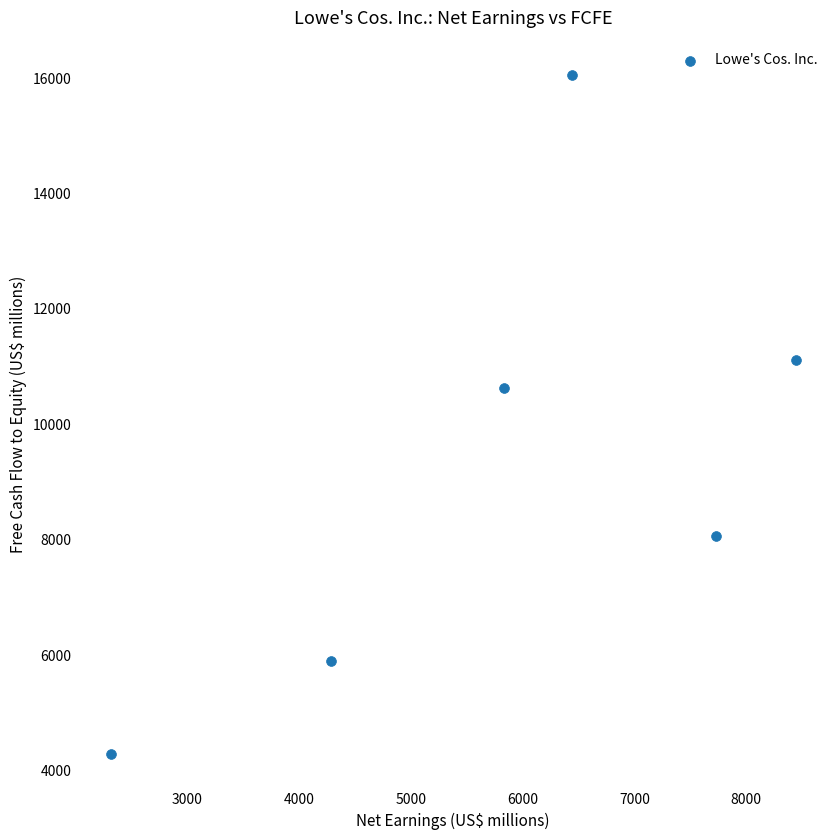

What is the average Y value?

9338